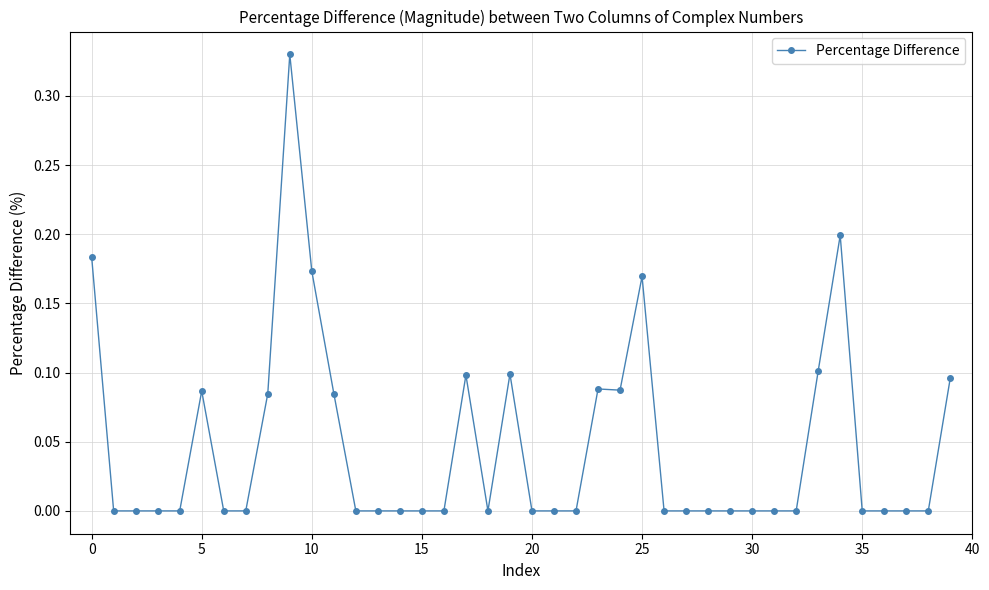

What is the sum of all values?

1.9